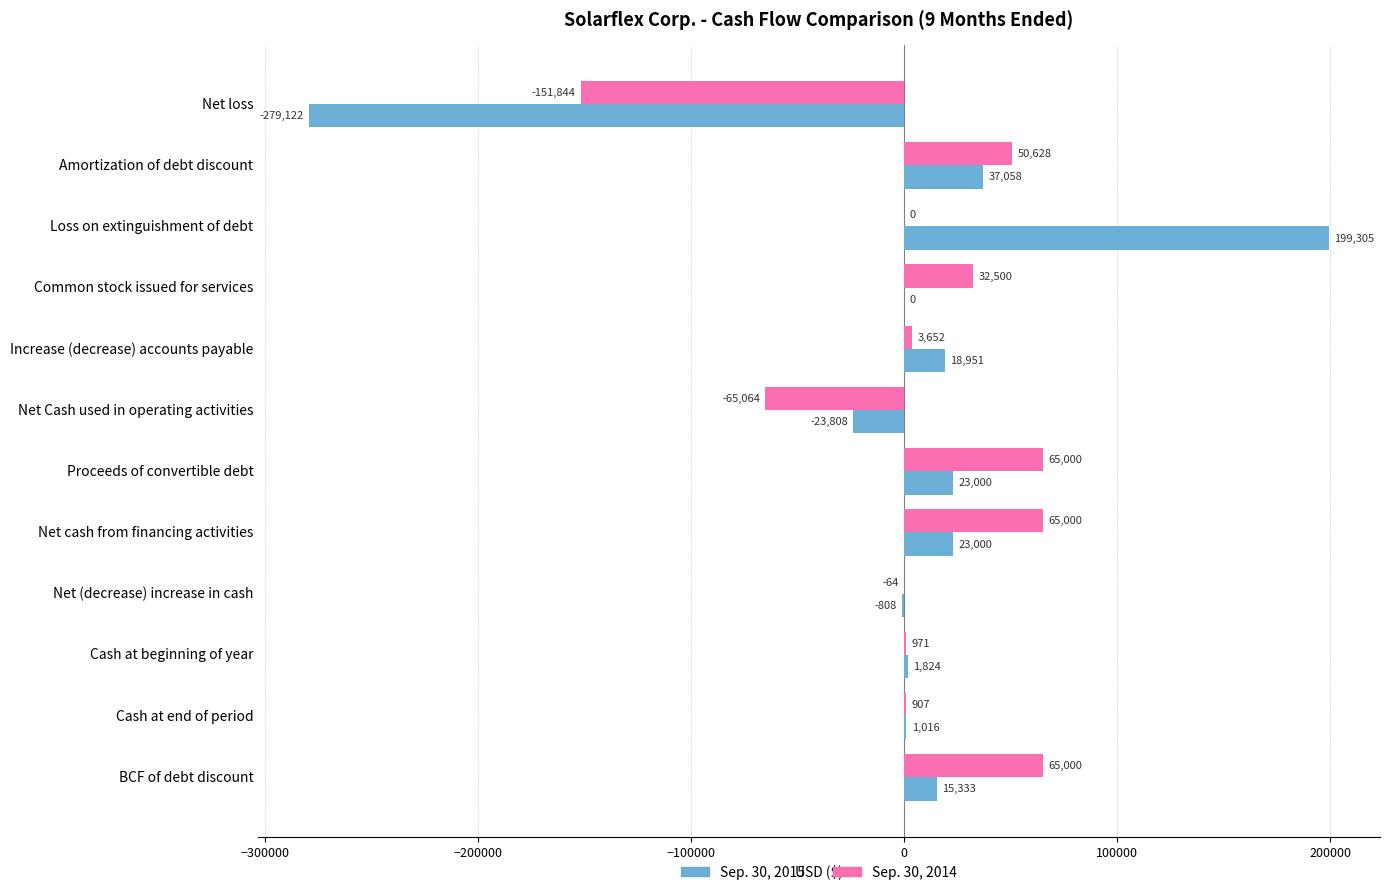

What is the sum of all Sep. 30, 2015 values?

15749